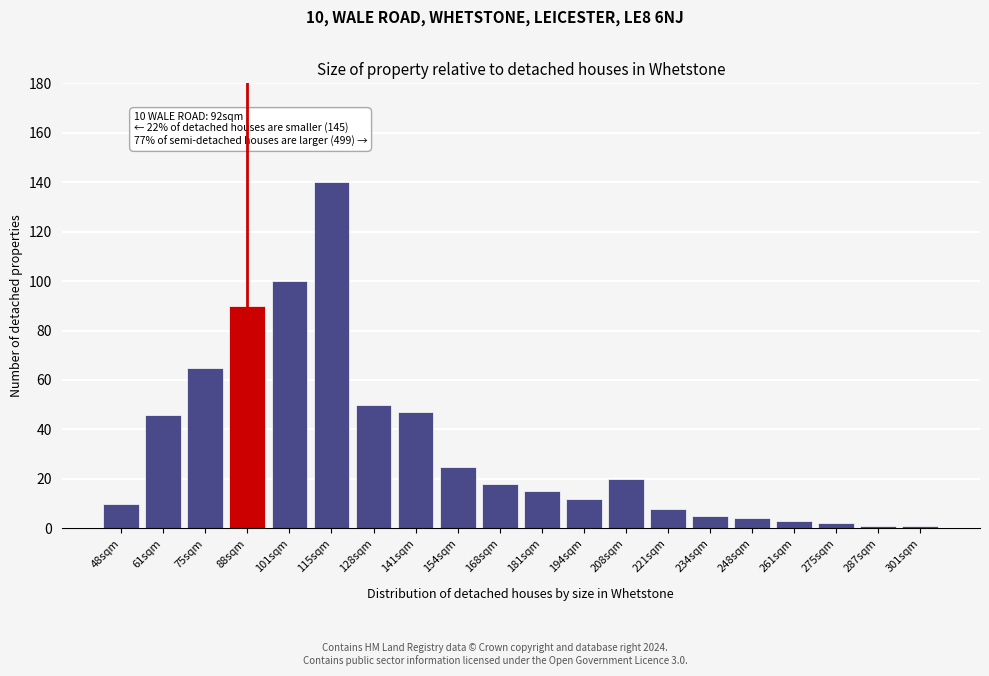

Reading left to right, list all the values displayed in this chart.

48sqm=10	61sqm=46	75sqm=65	88sqm=90	101sqm=100	115sqm=140	128sqm=50	141sqm=47	154sqm=25	168sqm=18	181sqm=15	194sqm=12	208sqm=20	221sqm=8	234sqm=5	248sqm=4	261sqm=3	275sqm=2	287sqm=1	301sqm=1